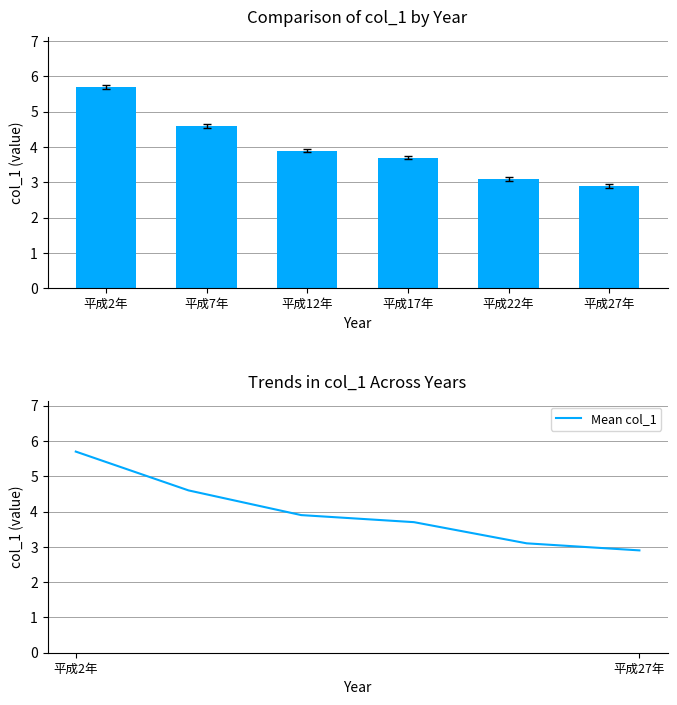

Are the bars horizontal?

No